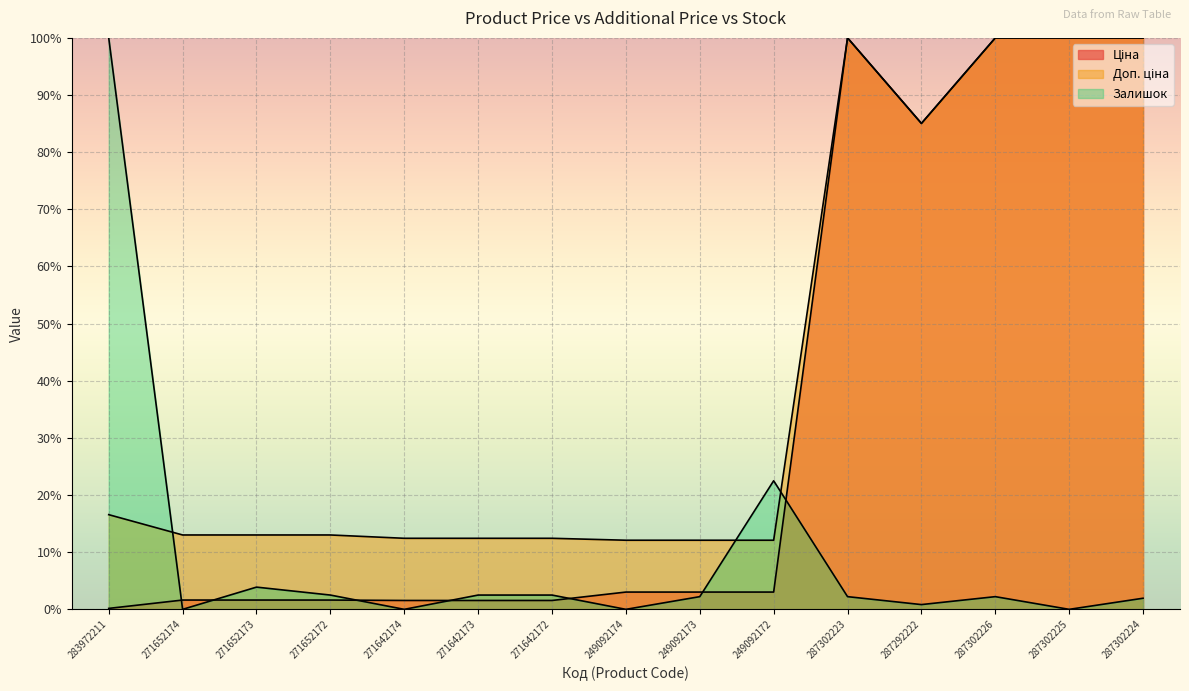

Does the chart display data point markers on the line(s)?

No